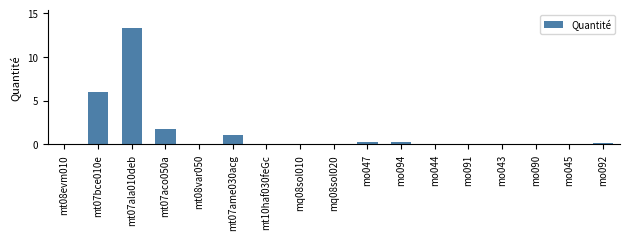

The value at mt07bce010e is 3.2. True or false?

False